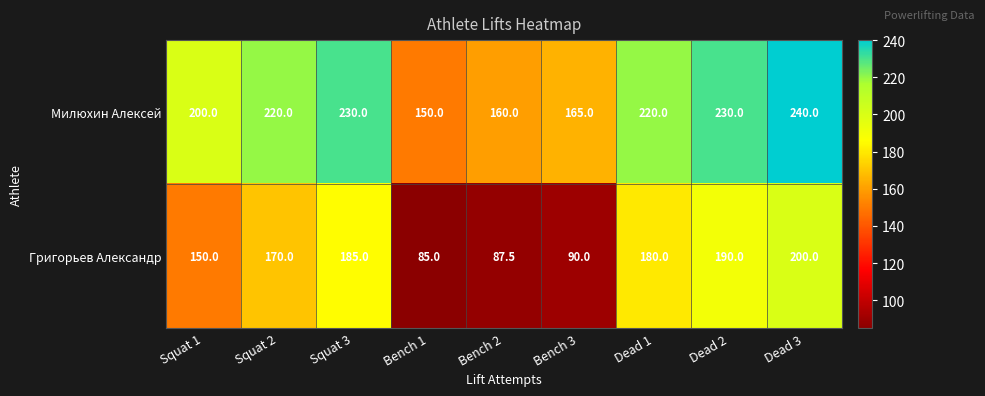

At which category is the sum across all series the highest?

Dead 3